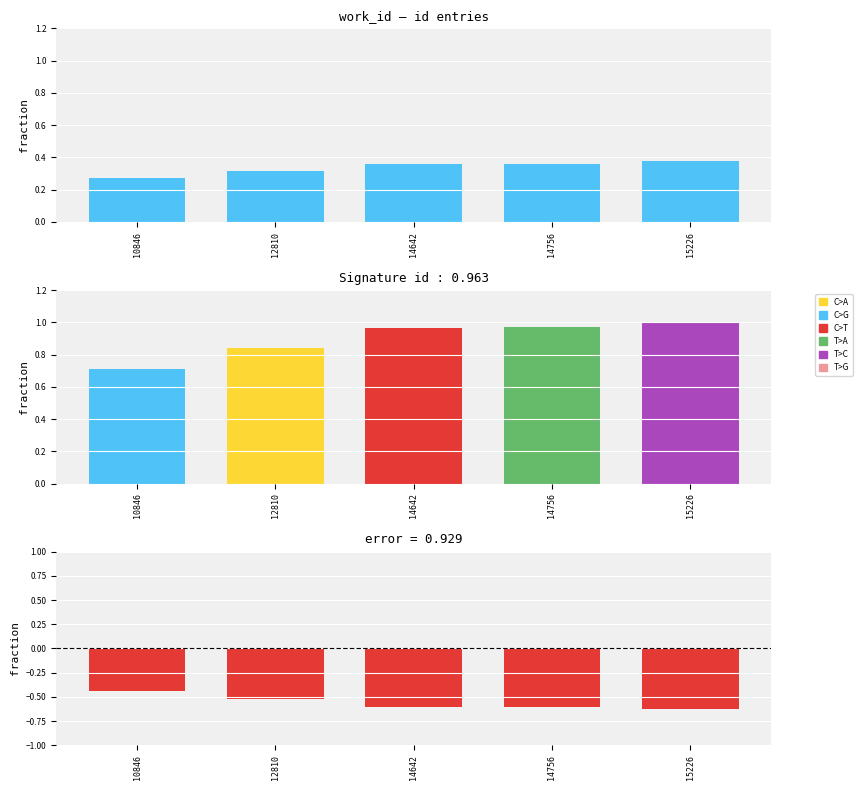

Reading right to left, transcribe all the data shown in this chart.

15226=0.4	14756=0.4	14642=0.4	12810=0.3	10846=0.3